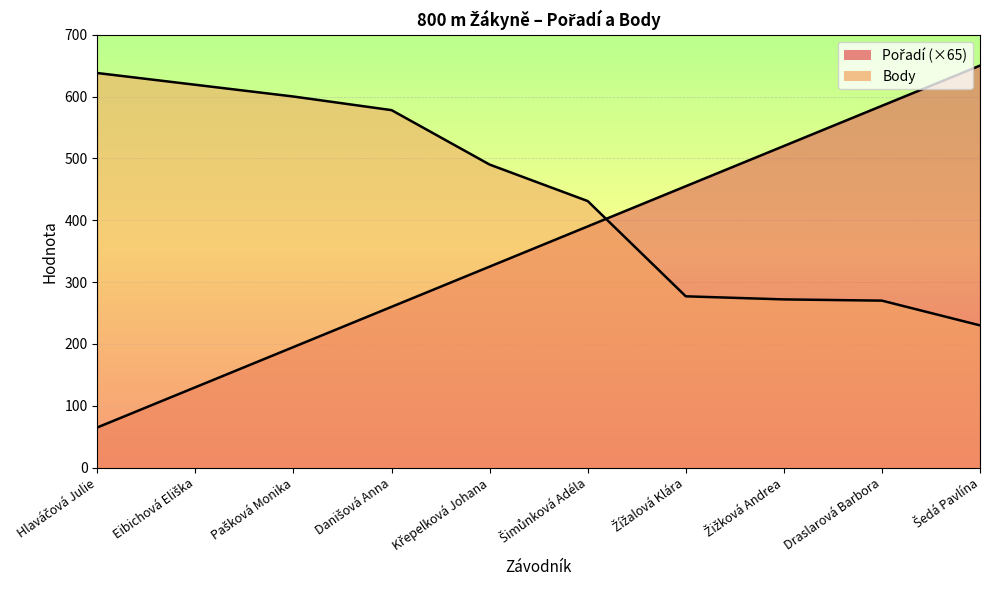

Where does the Body series first go above 490?

Hlaváčová Julie